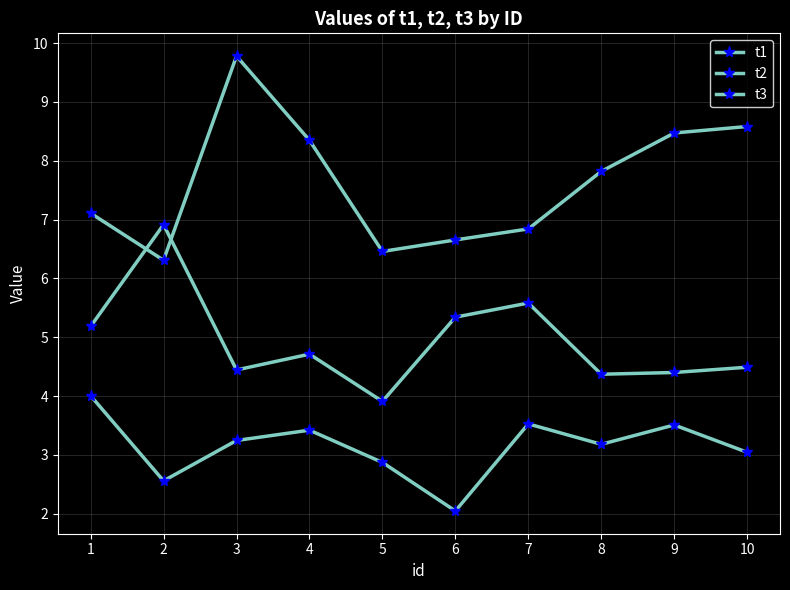

Does the chart have visible grid lines?

Yes